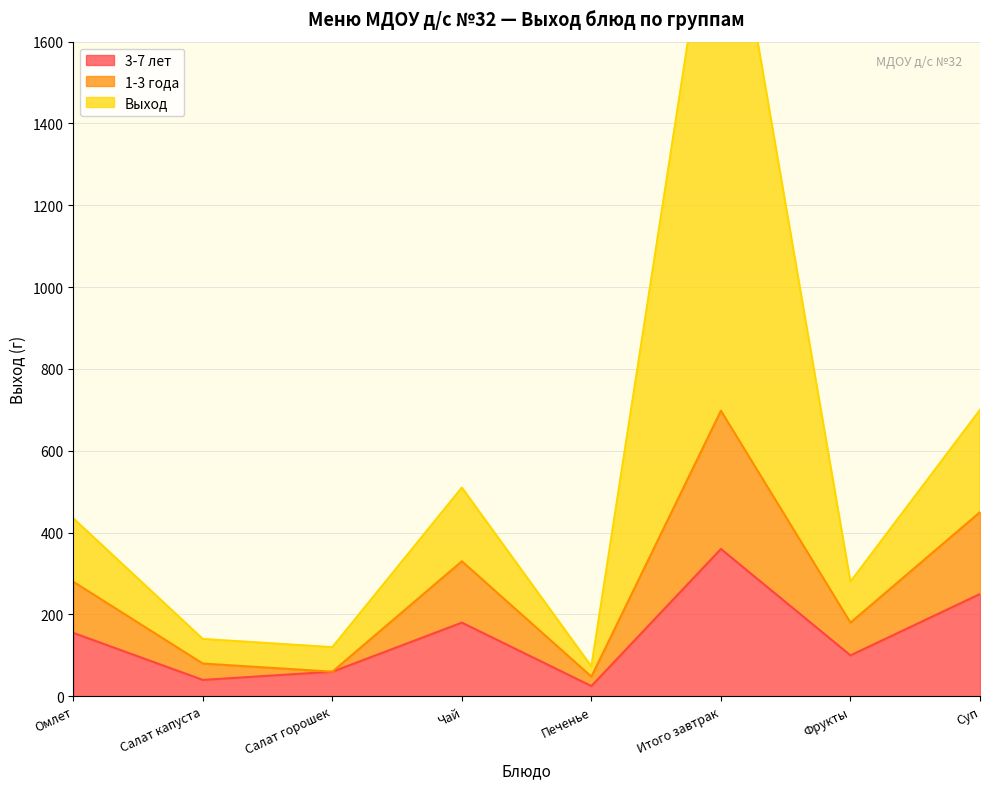

The Выход series shows 73 at Печенье. True or false?

True